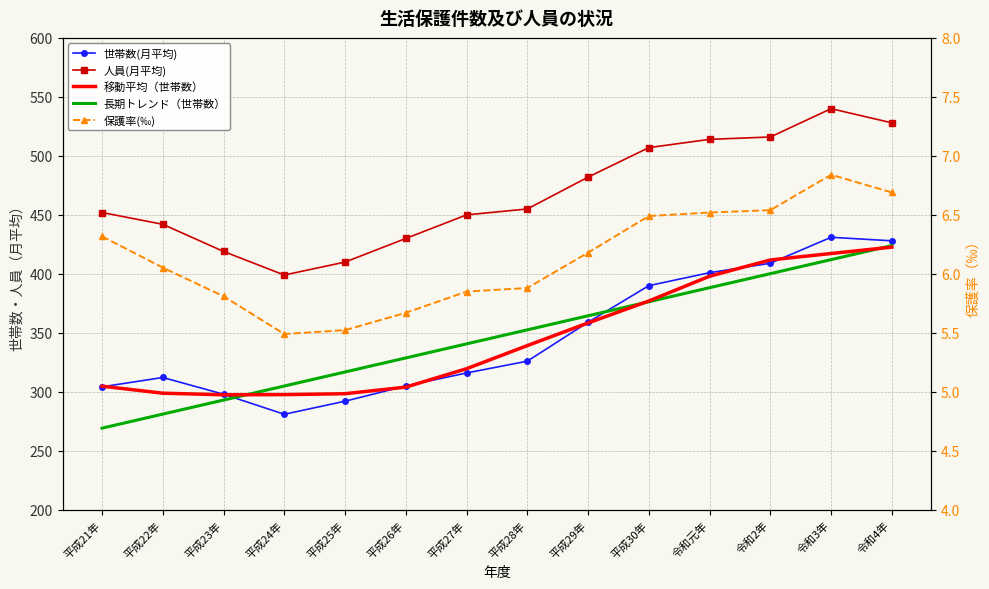

Read the 世帯数(月平均) value at 令和4年.

428.0